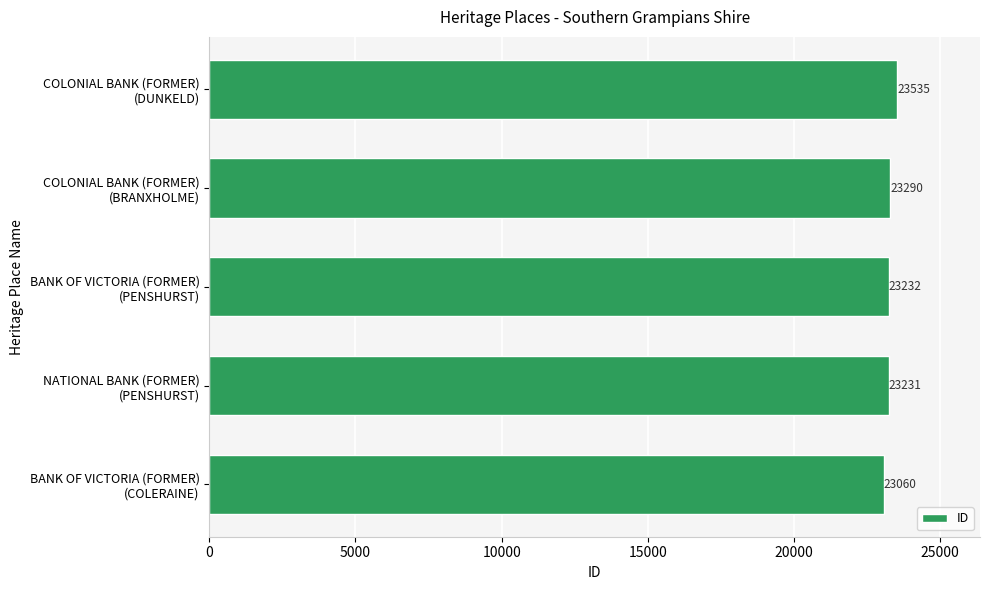

What is the average value?

23270